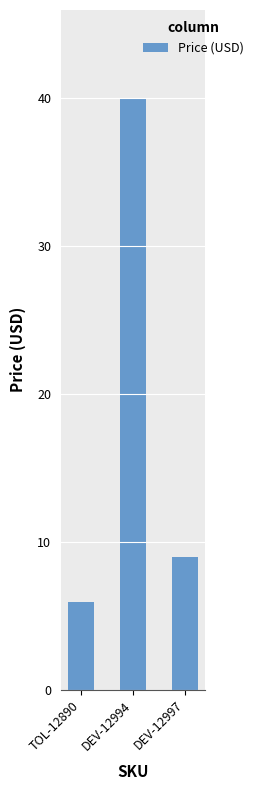

What is the average value?

18.3